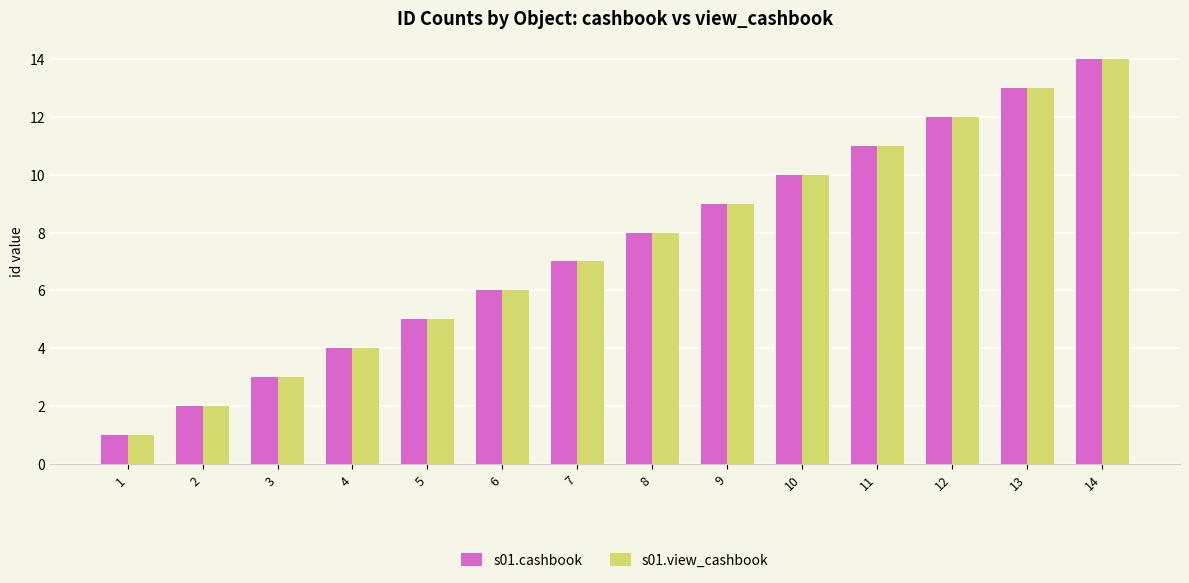

How many bars are there in each group?

2